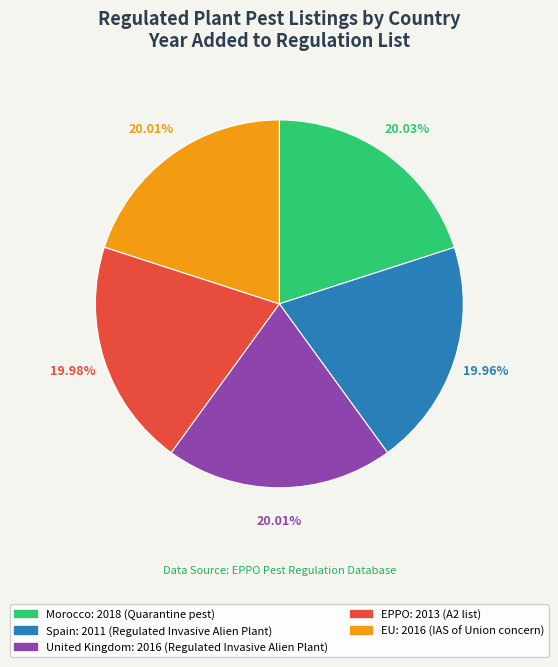

True or false: EU accounts for 5% of the total.

False